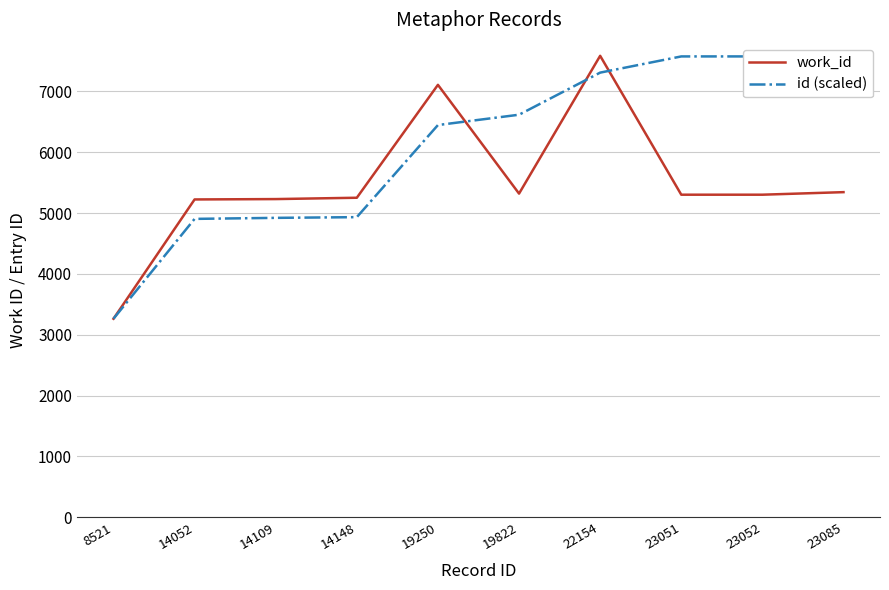

Reading right to left, list all the values displayed in this chart.

work_id: 23085=5343.0	23052=5301.0	23051=5301.0	22154=7583.0	19822=5319.0	19250=7106.0	14148=5251.0	14109=5229.0	14052=5223.0	8521=3263.0
id (scaled): 23085=7583.0	23052=7573.2	23051=7572.9	22154=7306.8	19822=6615.1	19250=6445.5	14148=4932.1	14109=4920.5	14052=4903.6	8521=3263.0